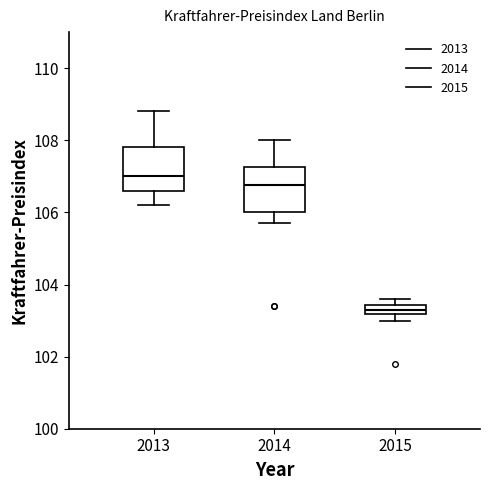

Where is the lower edge of the box at x = 2015 on the y-axis? The values are not printed on the chart, so give them approximately, as read against the axis.

103.2